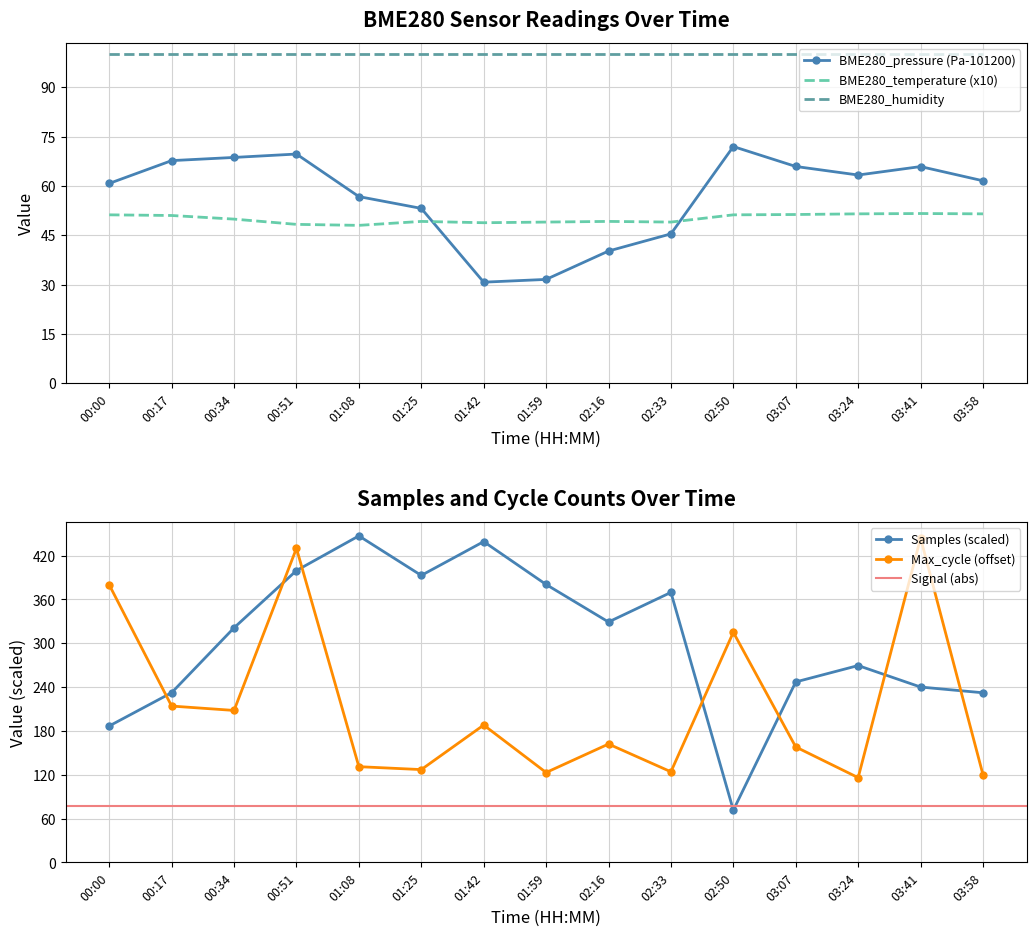

What value does the BME280_temperature series have at 02:16?

49.2